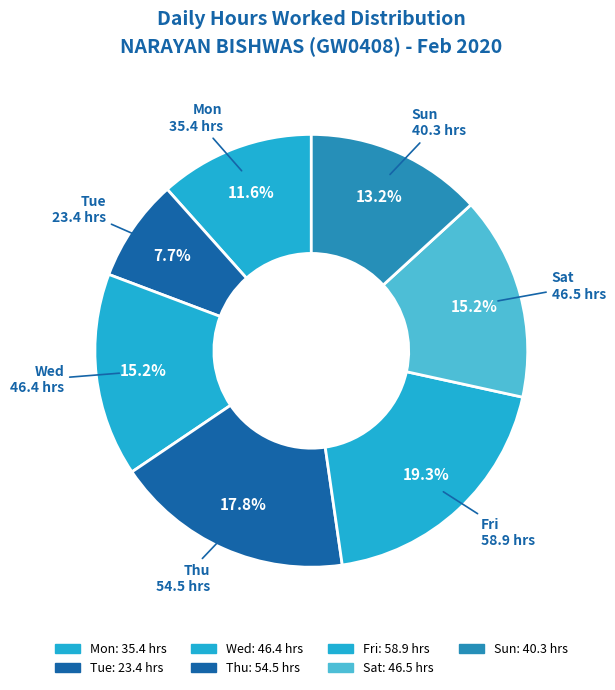

Count the number of slices in the pie.

7